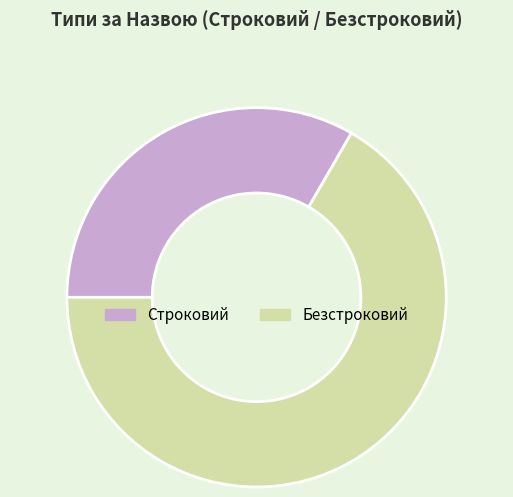

True or false: Безстроковий accounts for 53% of the total.

False